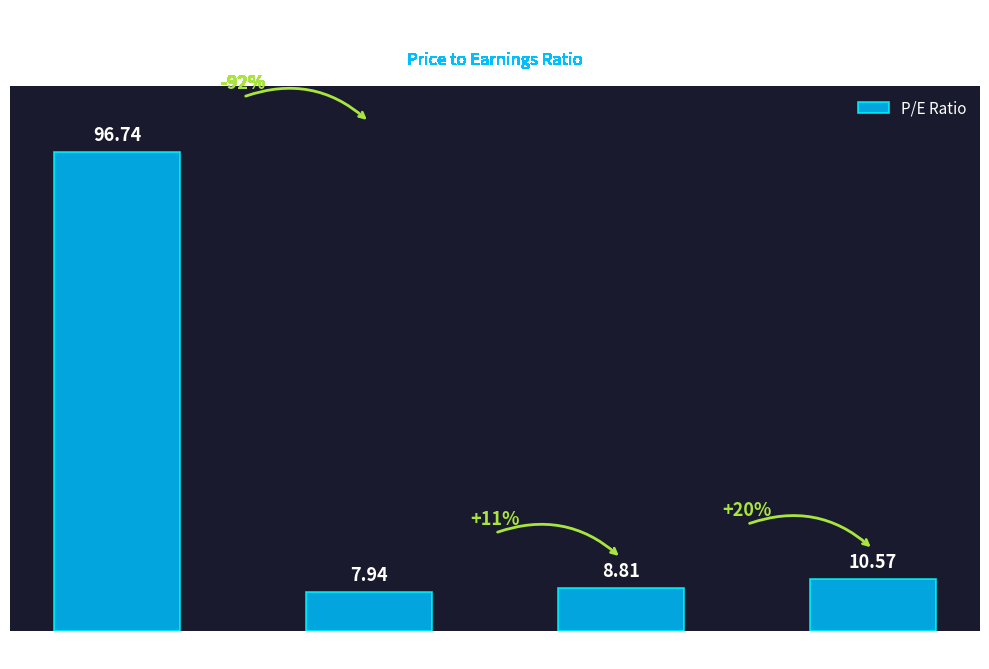

Is it true that the value at 2018 is 4.8?

False